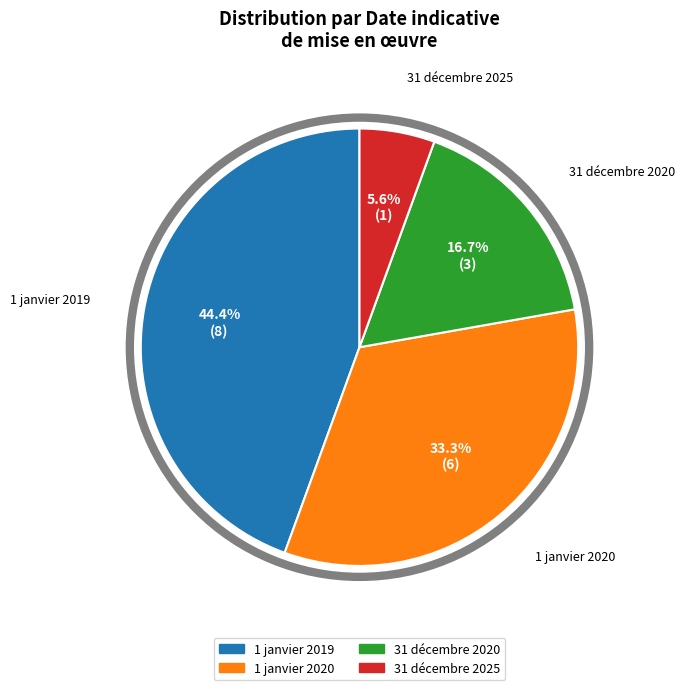

Does any single category account for the majority?

No